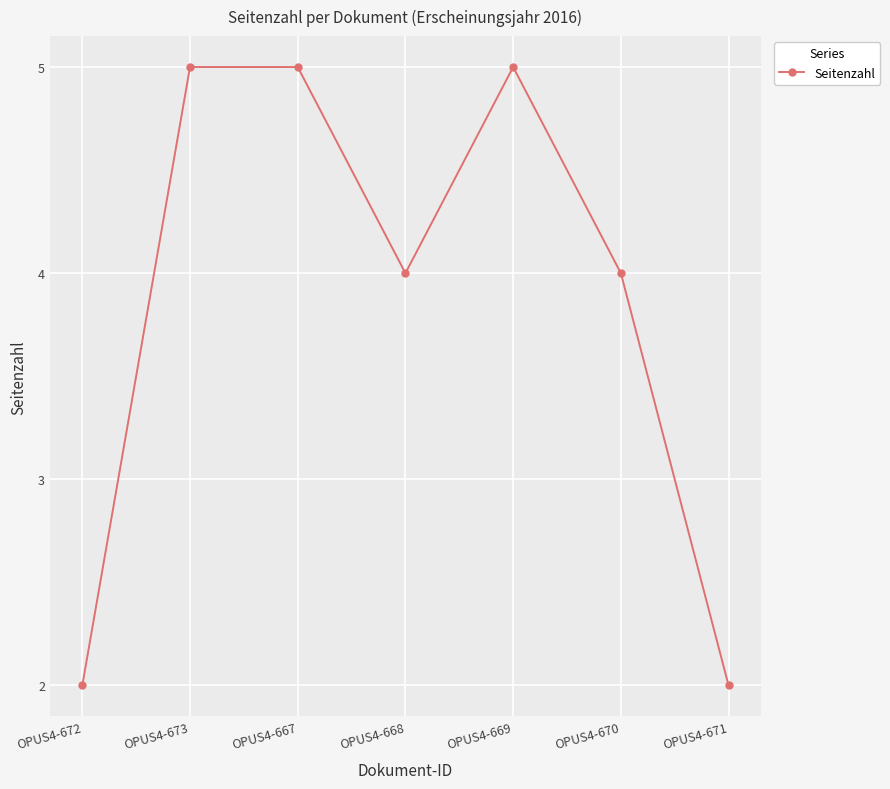

Reading right to left, extract all data points from this chart.

2	4	5	4	5	5	2